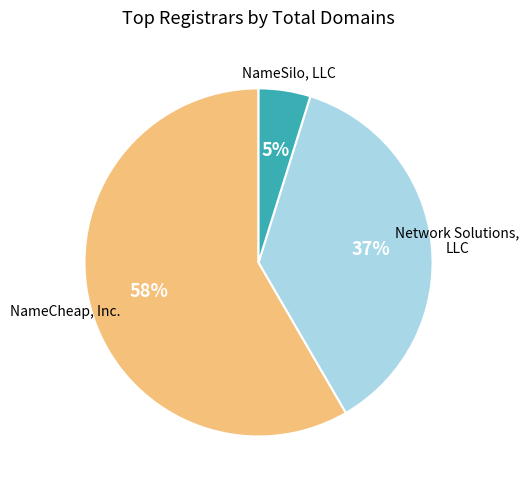

To the nearest percent, what is the average slice percentage?

33%